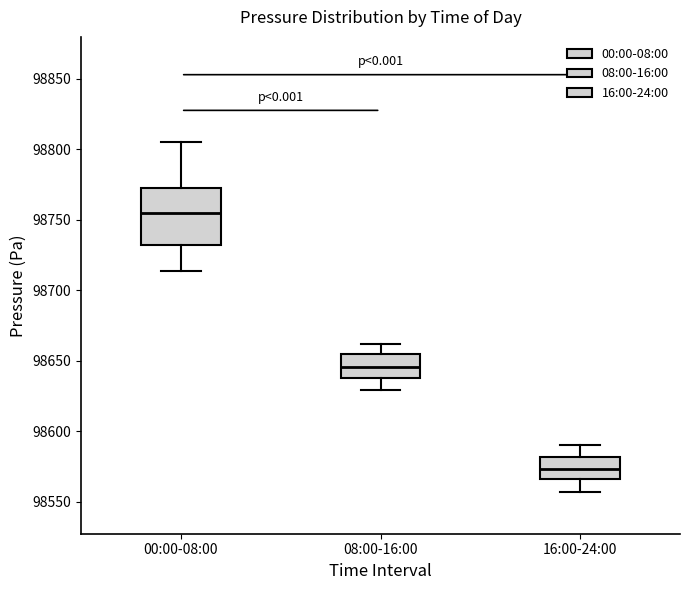

Which box is the tallest, from its lower edge to its upper edge?

00:00-08:00